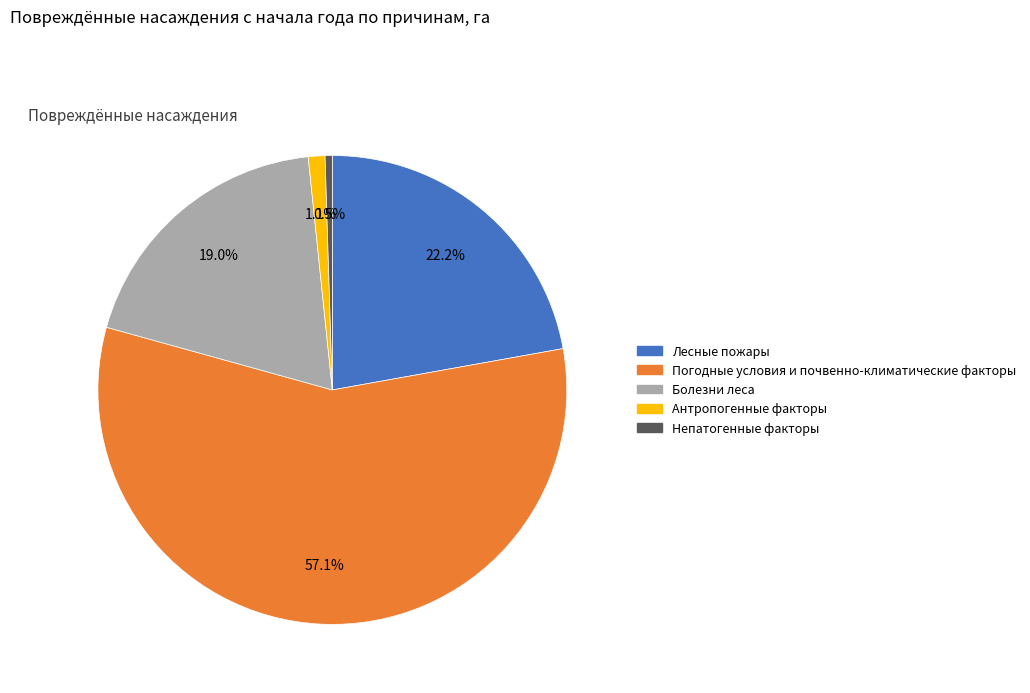

Is Погодные условия и почвенно-климатические факторы the majority of the pie?

Yes